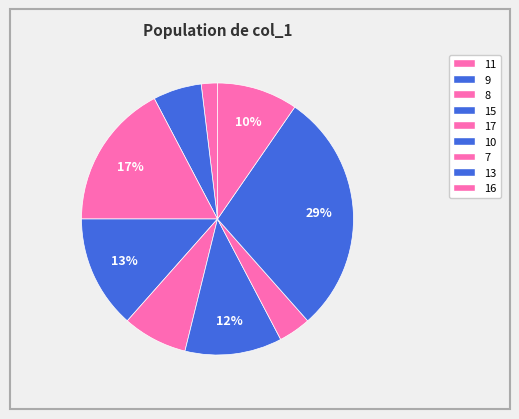

Which has a higher value, 16 or 9?

16